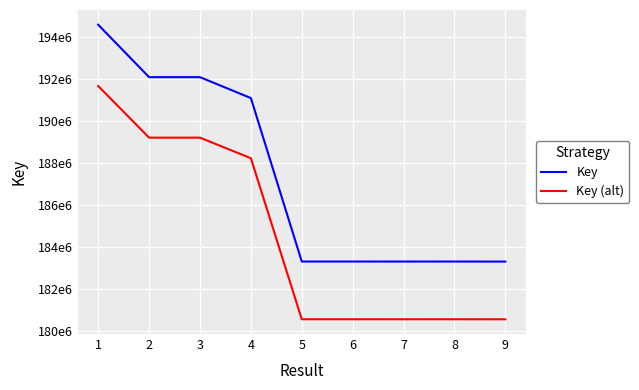

What is the lowest value of the Key series?

183313615.0